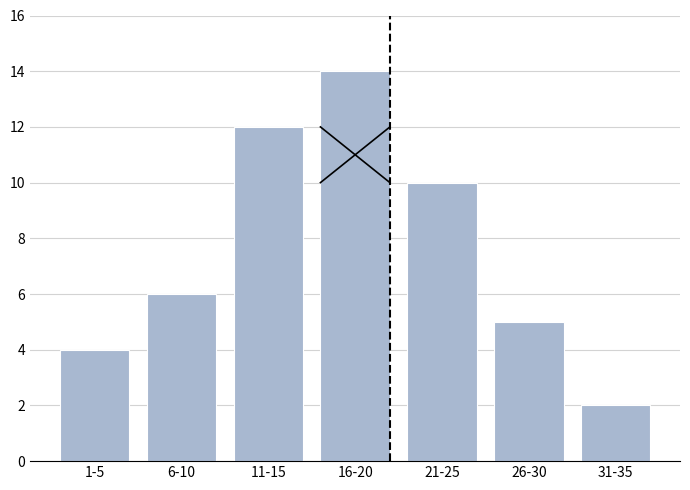

Reading left to right, what are all the values shown in this chart?

4	6	12	14	10	5	2